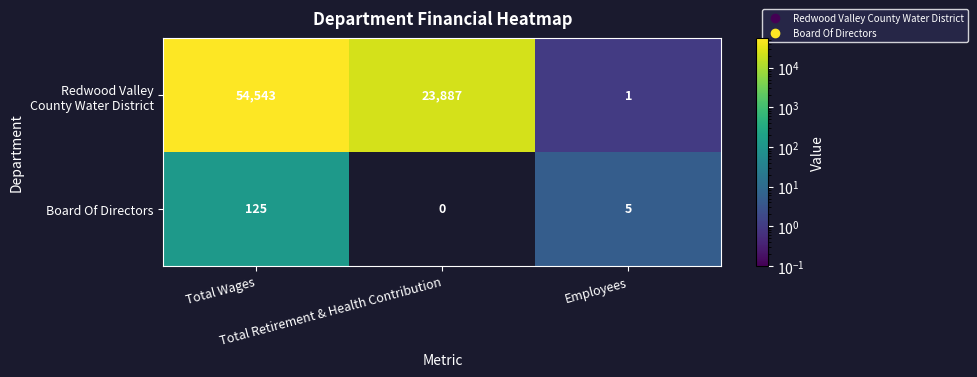

How many data points in Board Of Directors are less than 5?

1